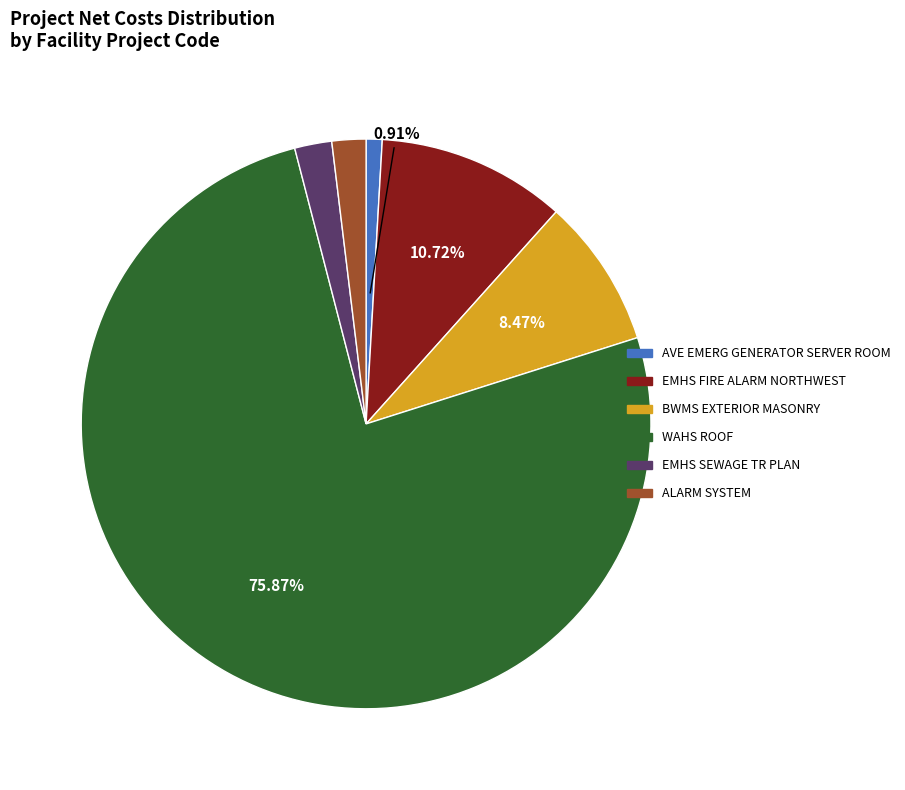

To the nearest percent, what is the average slice percentage?

17%